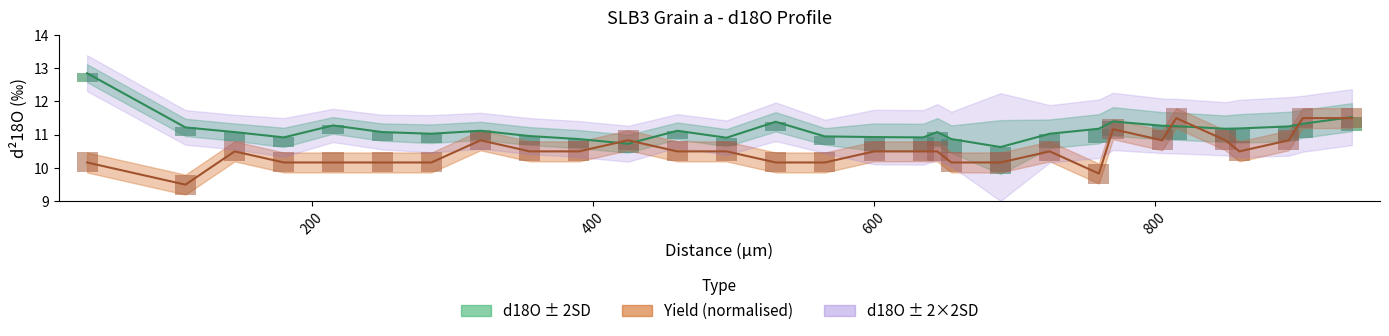

Which series has the widest spread of values?

d18O